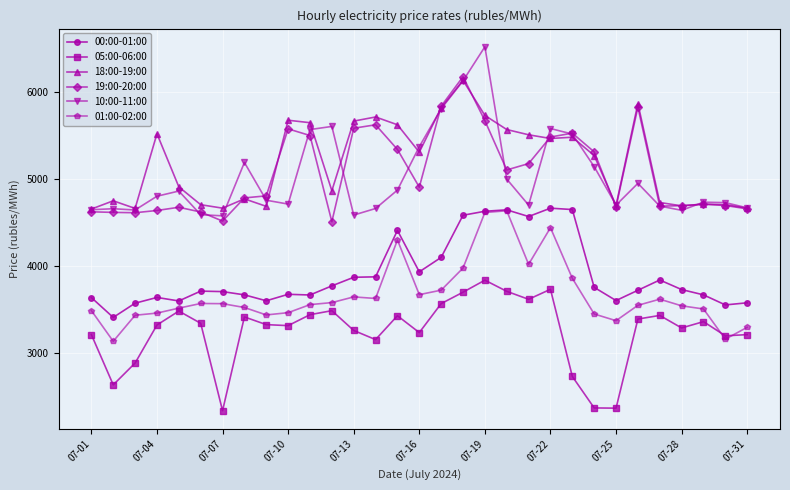

How many lines are shown in the chart?

6